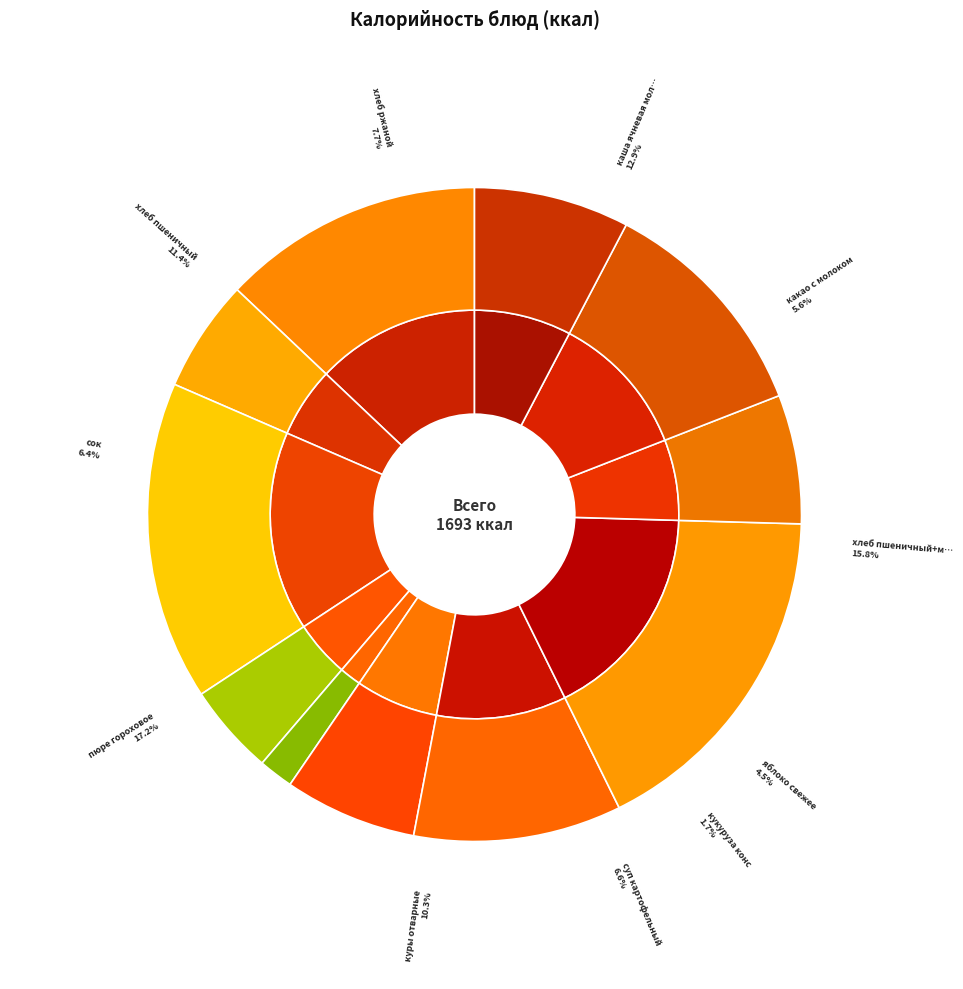

The куры отварные slice represents 1% of the pie. True or false?

False